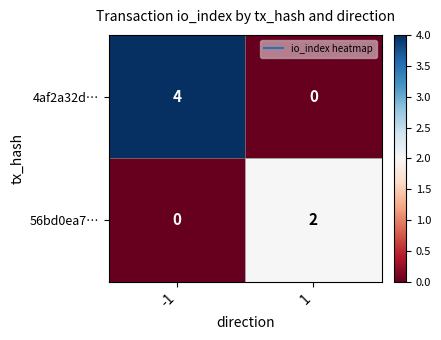

Is it true that 56bd0ea7… equals 0 at -1?

True